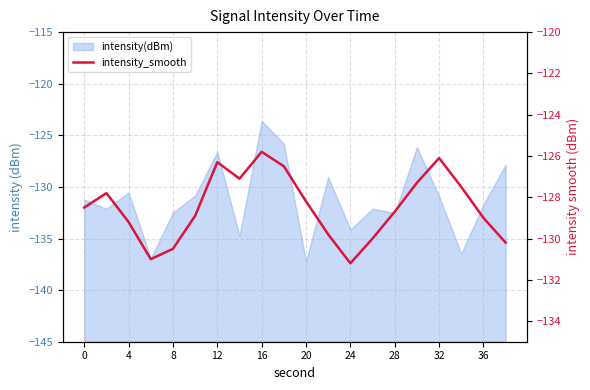

Reading left to right, extract all data points from this chart.

-128.5	-127.8	-129.2	-131.0	-130.5	-128.9	-126.3	-127.1	-125.8	-126.5	-128.2	-129.8	-131.2	-130.0	-128.7	-127.3	-126.1	-127.5	-129.0	-130.2